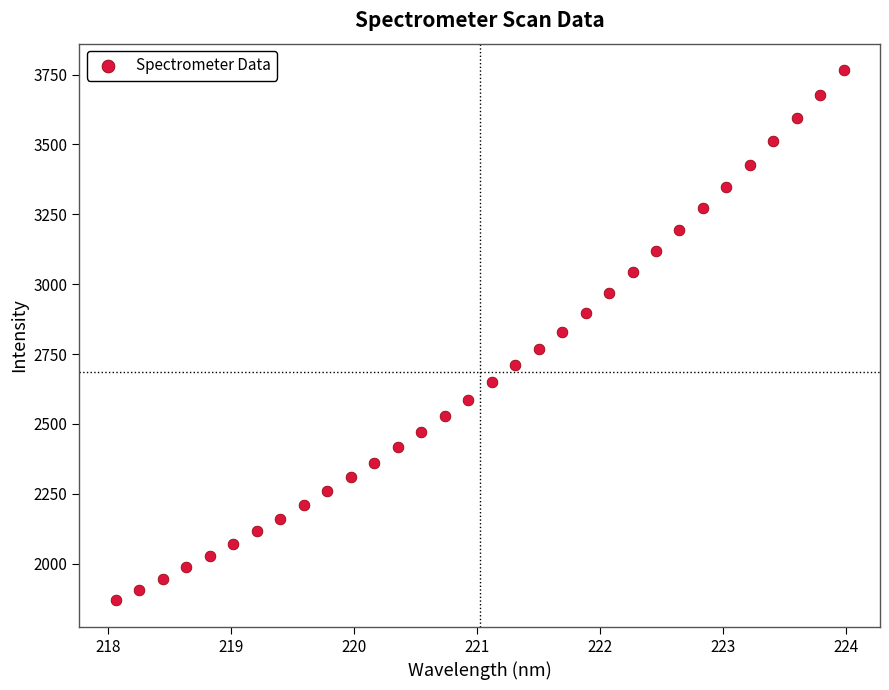

What is the range of X values (max minus min)?

5.9